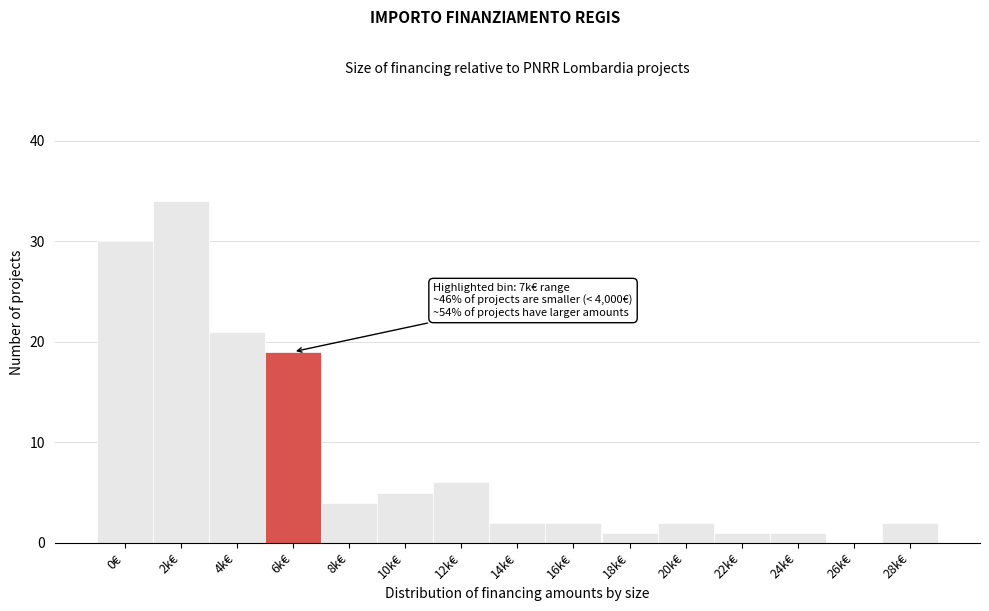

Reading left to right, extract all data points from this chart.

0€=30	2k€=34	4k€=21	6k€=19	8k€=4	10k€=5	12k€=6	14k€=2	16k€=2	18k€=1	20k€=2	22k€=1	24k€=1	26k€=0	28k€=2